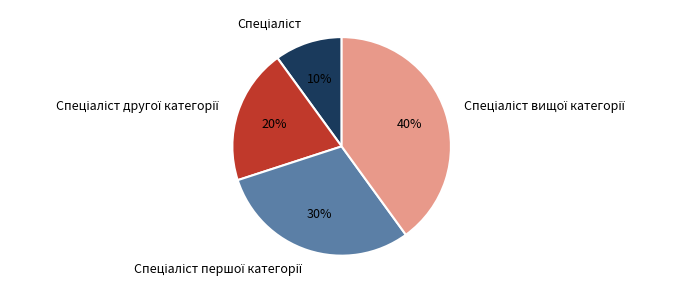

To the nearest percent, what is the average slice percentage?

25%